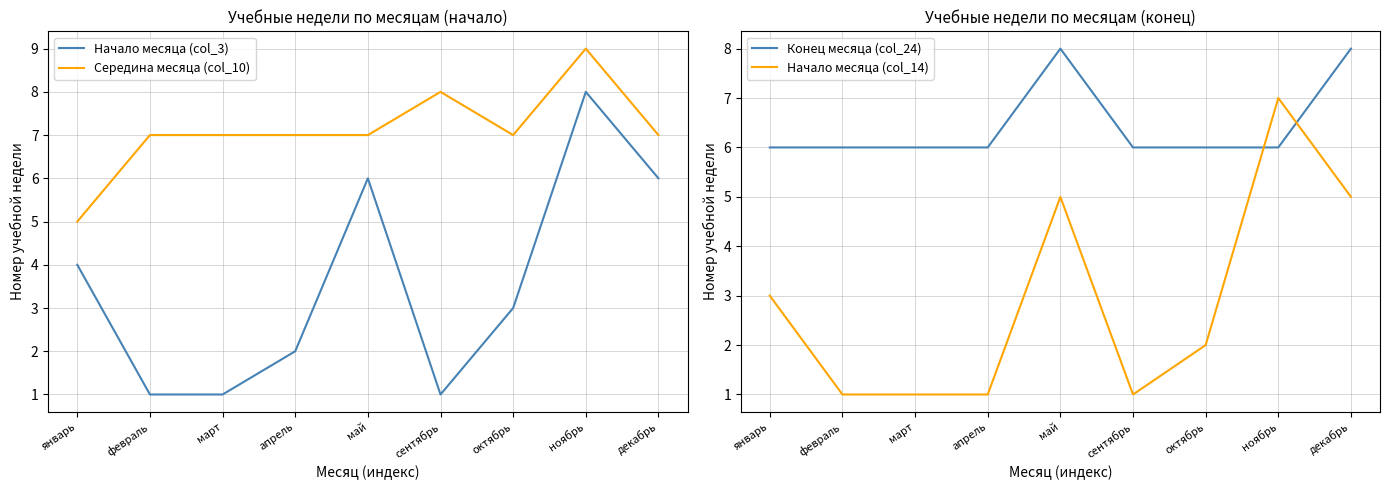

What is the sum of the Начало месяца (col_14) values at декабрь and февраль?

6